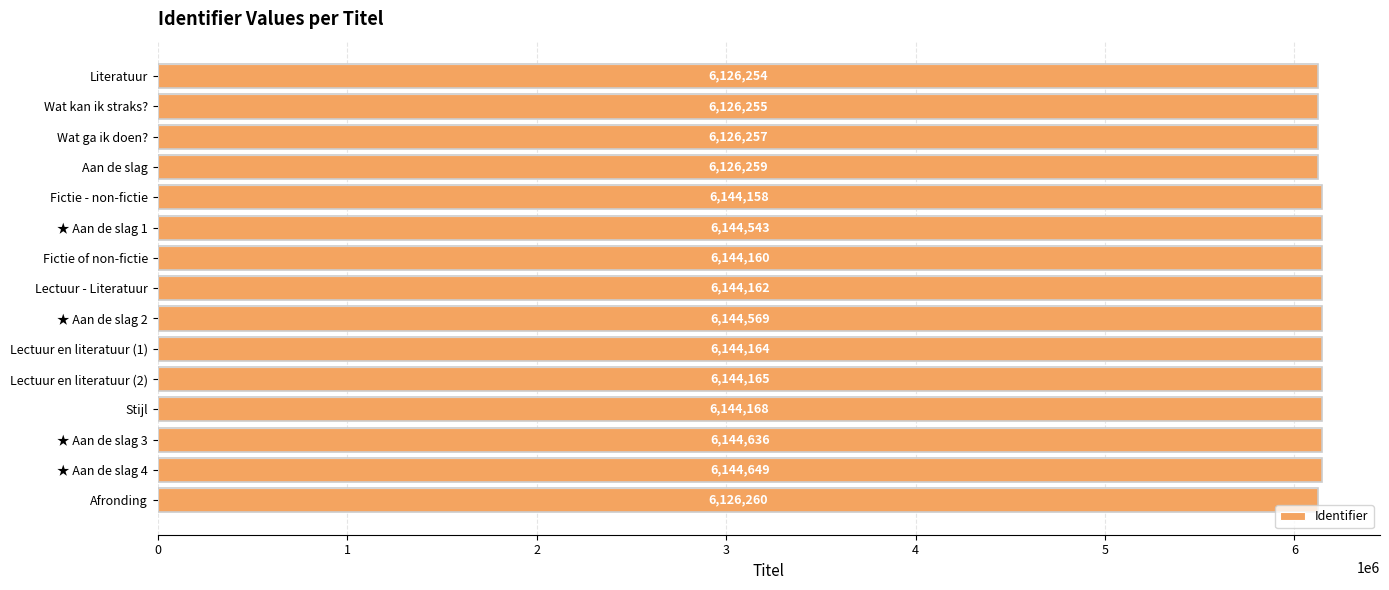

The chart shows a value of 9821090 at Wat kan ik straks?. True or false?

False